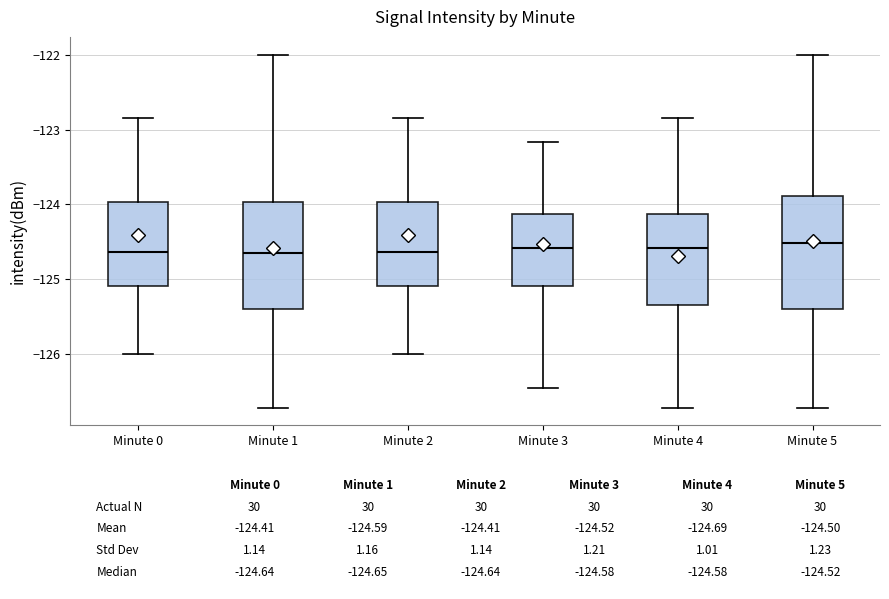

Reading left to right, transcribe this box plot: for each box, give where its median line is, the range the box spans, and where its two whiskers end, as read against the y-axis. The values are not printed on the chart, so give them approximately, as read against the axis.

Minute 0: median -124.6, box -125.1 to -124.0, whiskers -126.0 to -122.8
Minute 1: median -124.6, box -125.4 to -124.0, whiskers -126.7 to -122.0
Minute 2: median -124.6, box -125.1 to -124.0, whiskers -126.0 to -122.8
Minute 3: median -124.6, box -125.1 to -124.1, whiskers -126.5 to -123.2
Minute 4: median -124.6, box -125.3 to -124.1, whiskers -126.7 to -122.8
Minute 5: median -124.5, box -125.4 to -123.9, whiskers -126.7 to -122.0